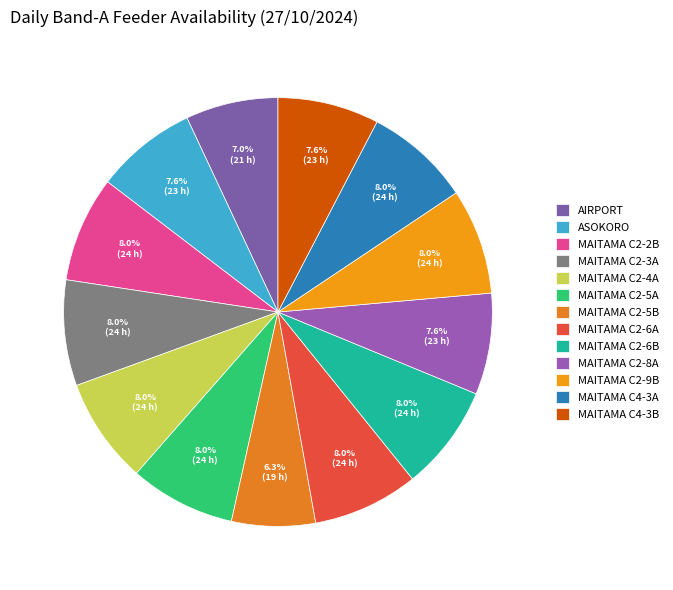

How many slices are in this pie chart?

13